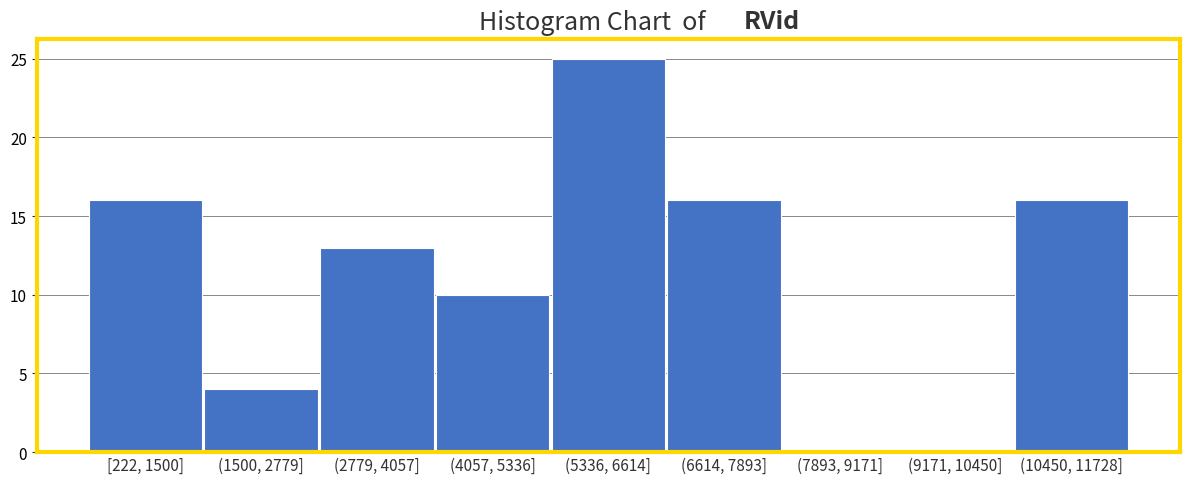

Reading left to right, extract all data points from this chart.

[222, 1500]=16	(1500, 2779]=4	(2779, 4057]=13	(4057, 5336]=10	(5336, 6614]=25	(6614, 7893]=16	(7893, 9171]=0	(9171, 10450]=0	(10450, 11728]=16